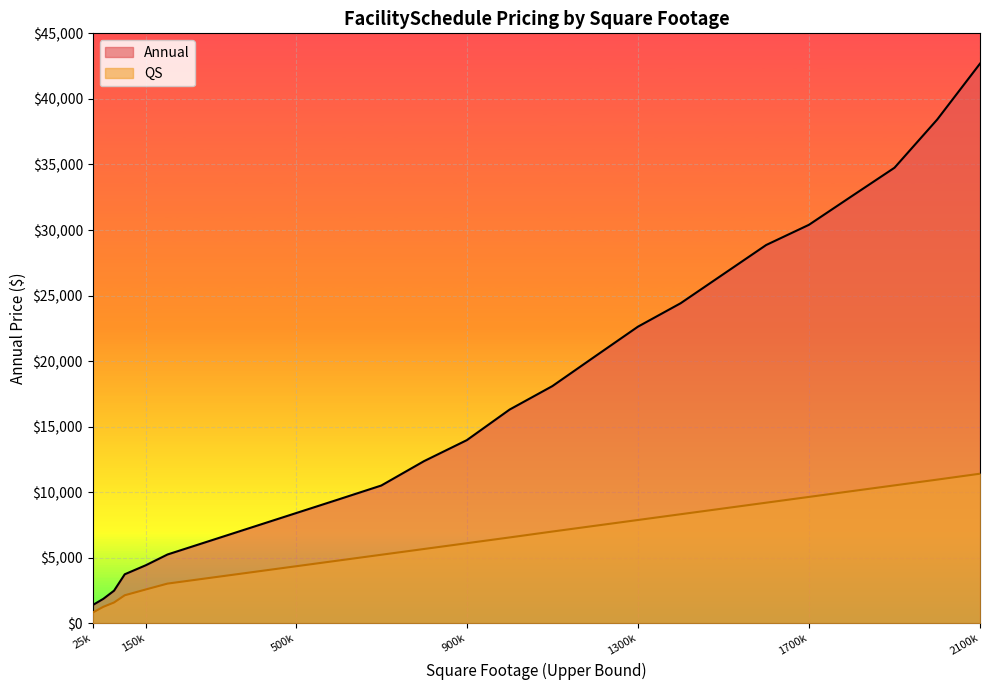

What are all the series names shown in the legend?

Annual, QS